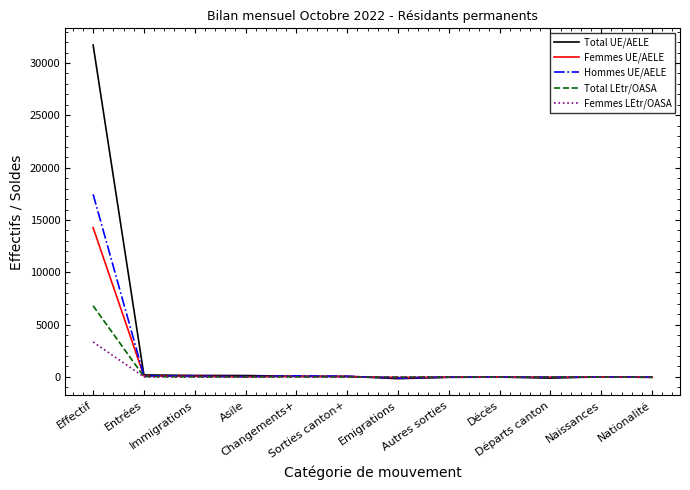

How many lines are shown in the chart?

5